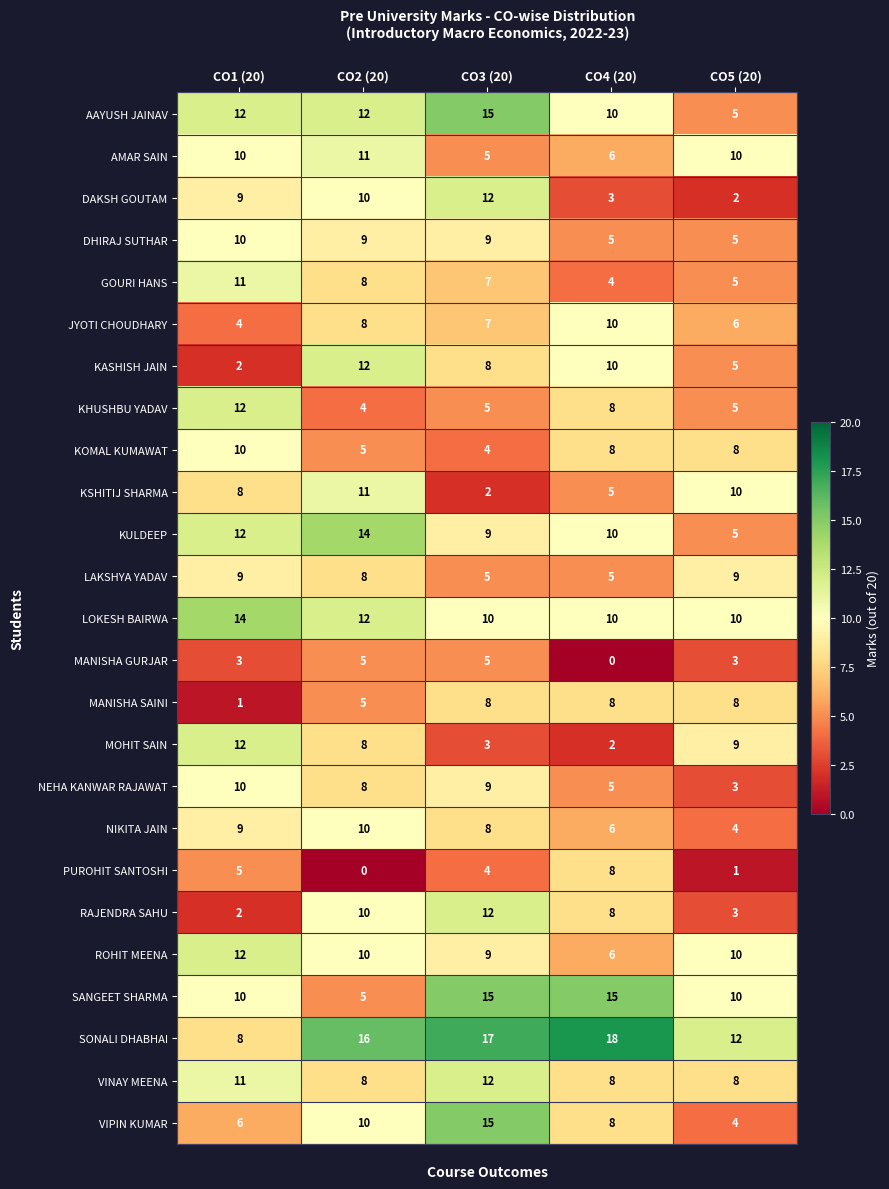

What is the highest value of the RAJENDRA SAHU series?

12